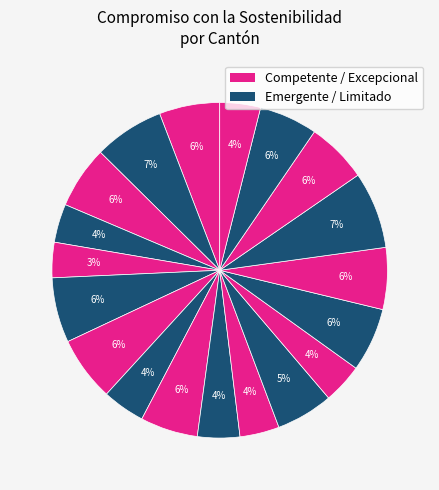

How many slices are in this pie chart?

19